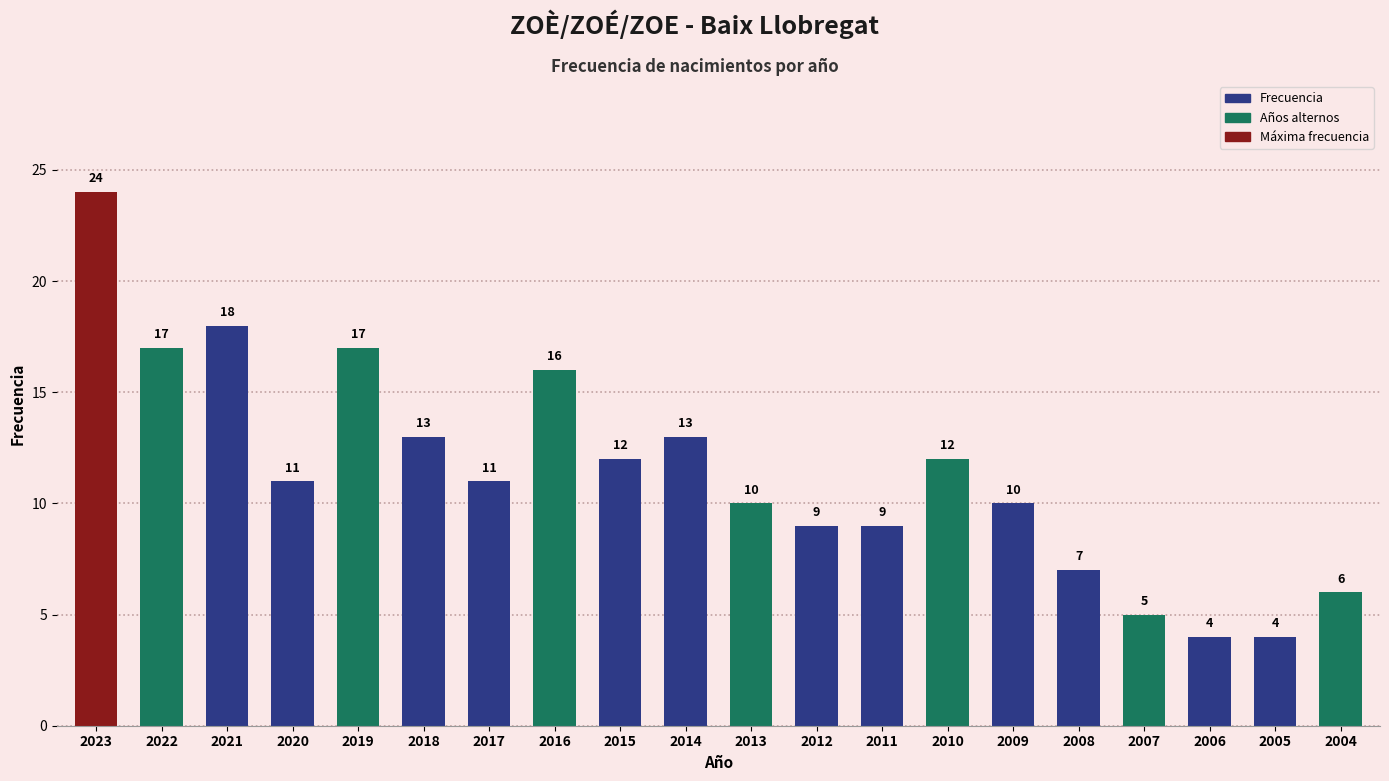

What is the difference between the second highest and minimum values?

14